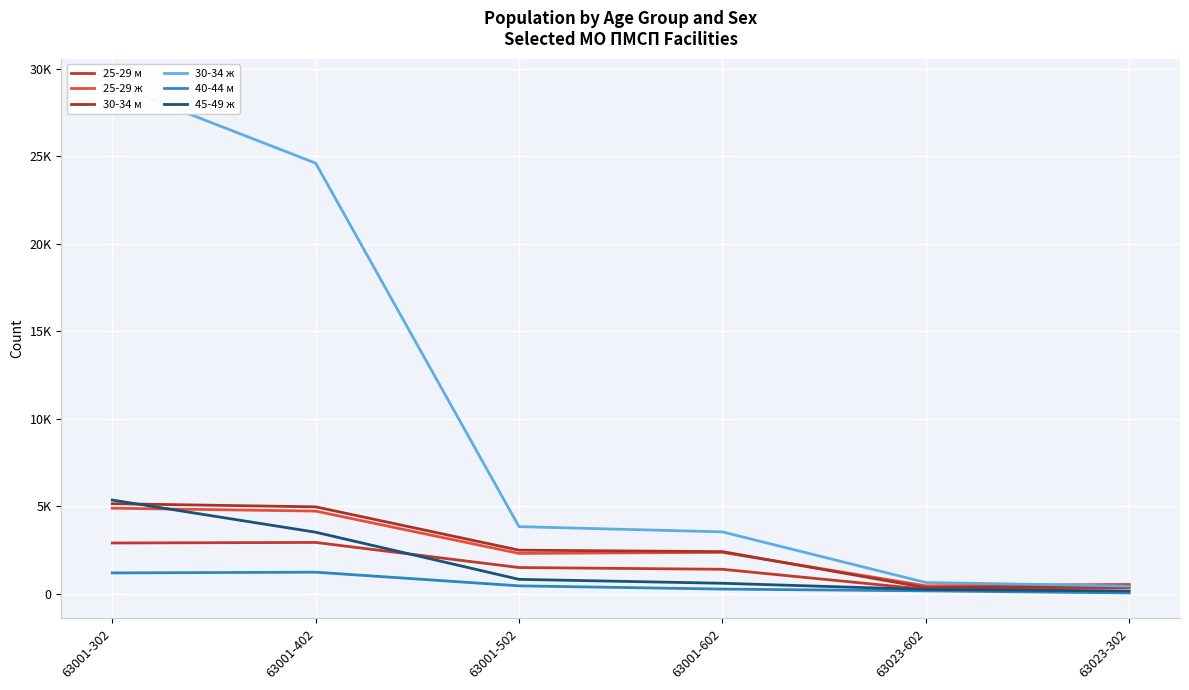

Where does the 25-29 ж series first go above 2371?

63001-302